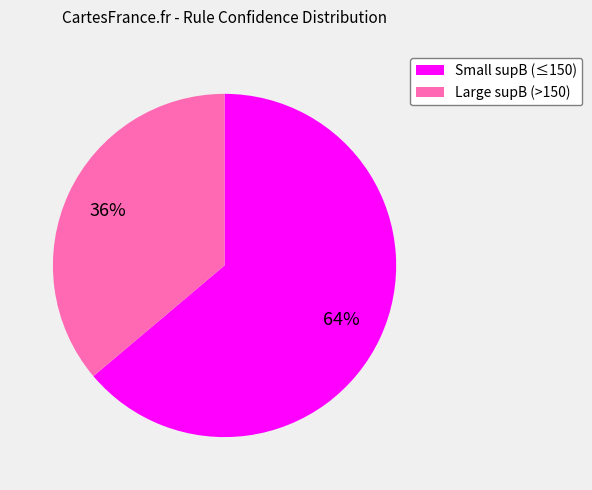

To the nearest percent, what is the difference between the largest and smallest slice percentages?

28%